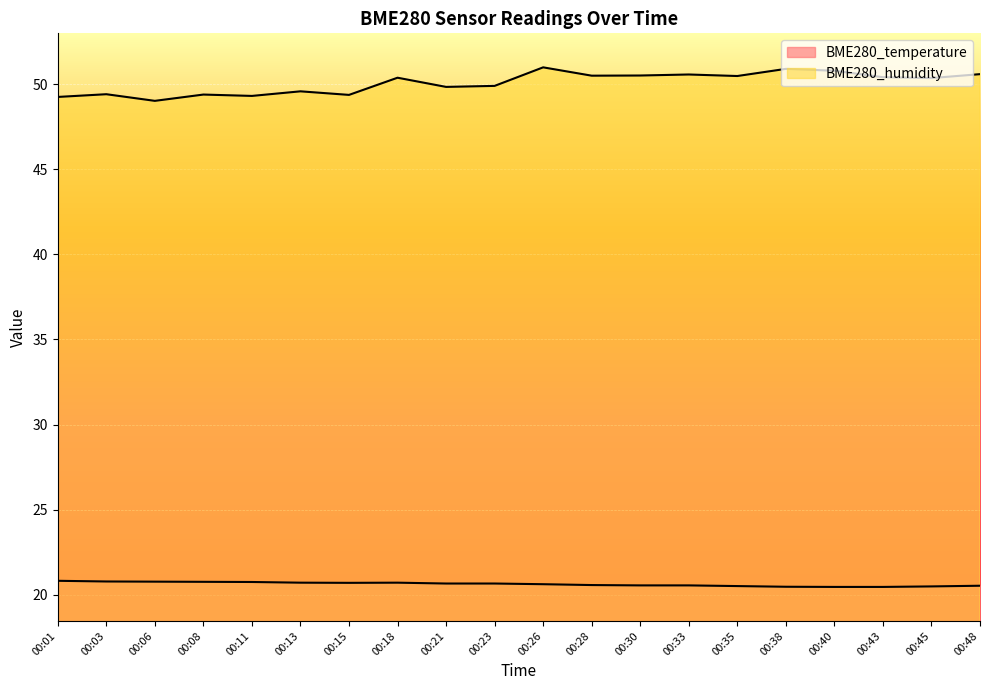

What is the value of the BME280_humidity point at the 9th from the left?

49.9